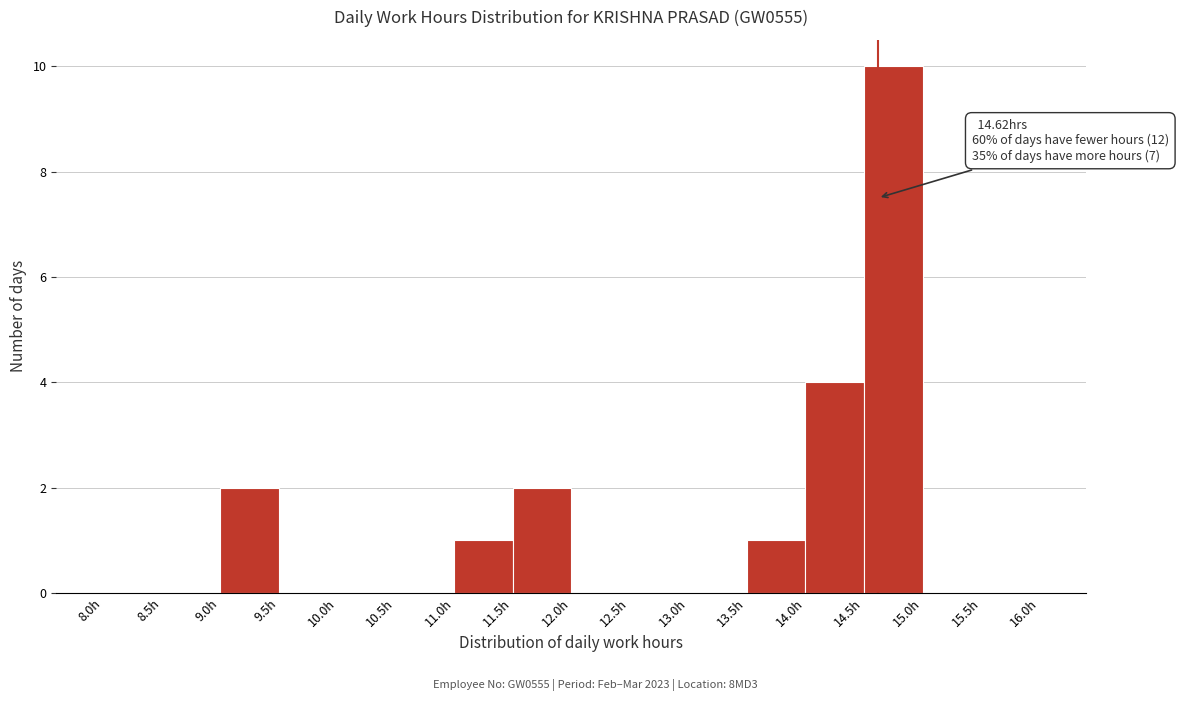

Which range on the x-axis has the tallest bar?

14.5 to 15.0